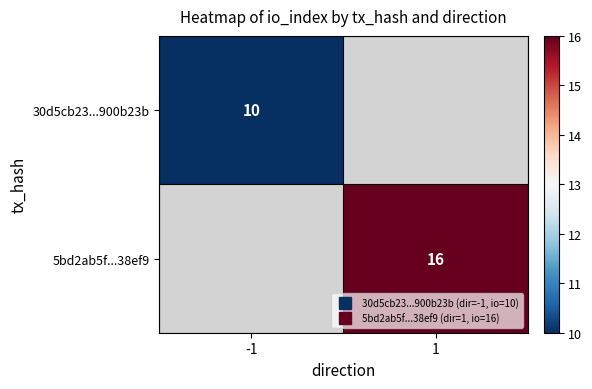

At how many categories does at least one series exceed 15?

1